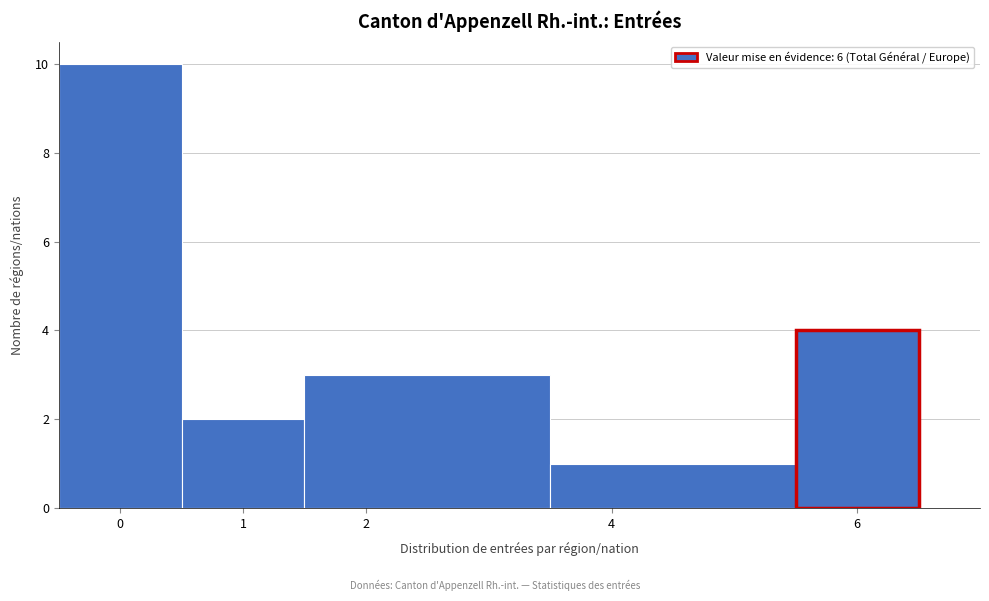

What is the height of the bar covering 0.5 to 1.5 on the x-axis? The values are not printed on the chart, so give them approximately, as read against the axis.

2